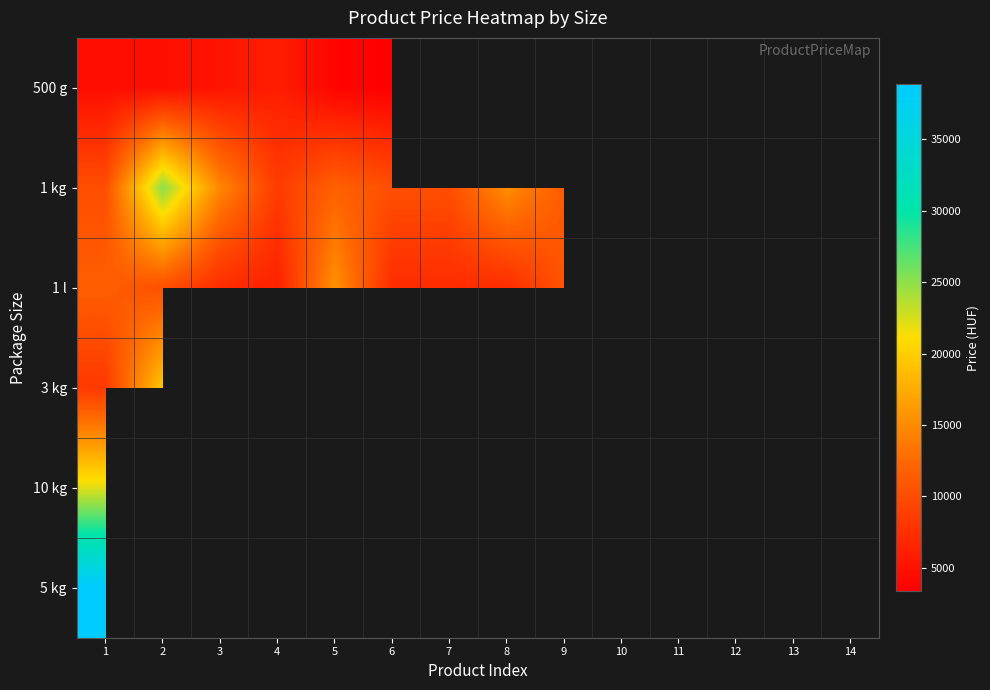

How many categories are shown in the chart?

14